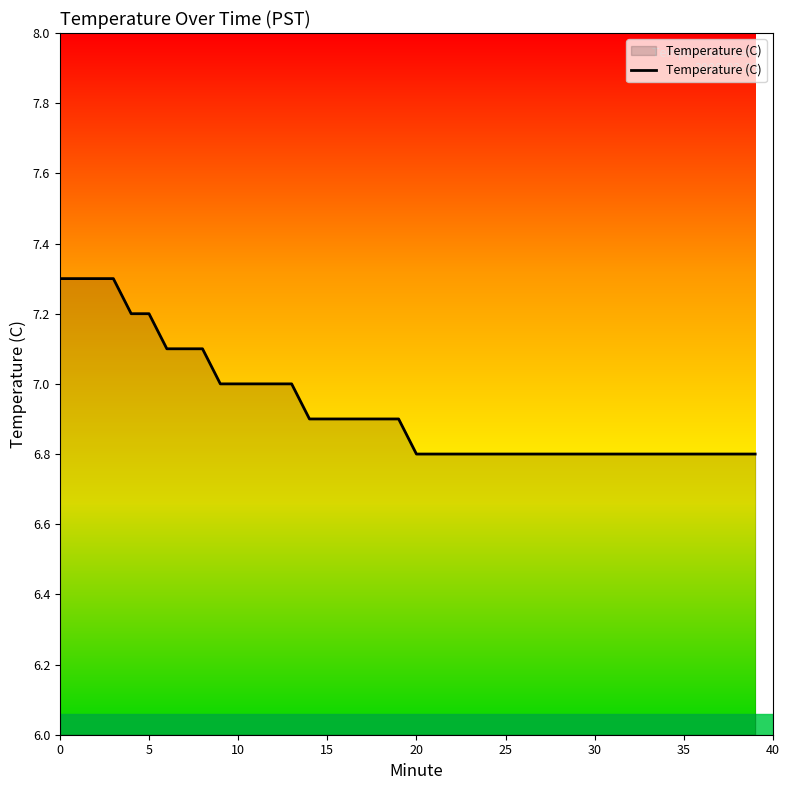

What is the minimum value shown in the chart?

6.8